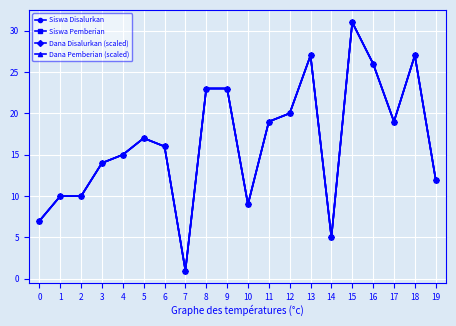

True or false: Dana Pemberian (scaled) and Siswa Pemberian intersect in this chart.

False